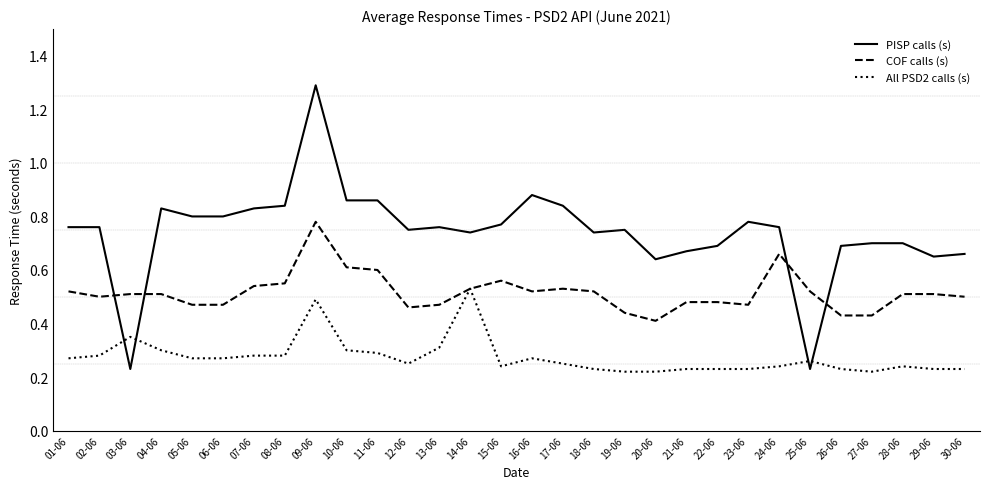

Count the number of categories in the chart.

30